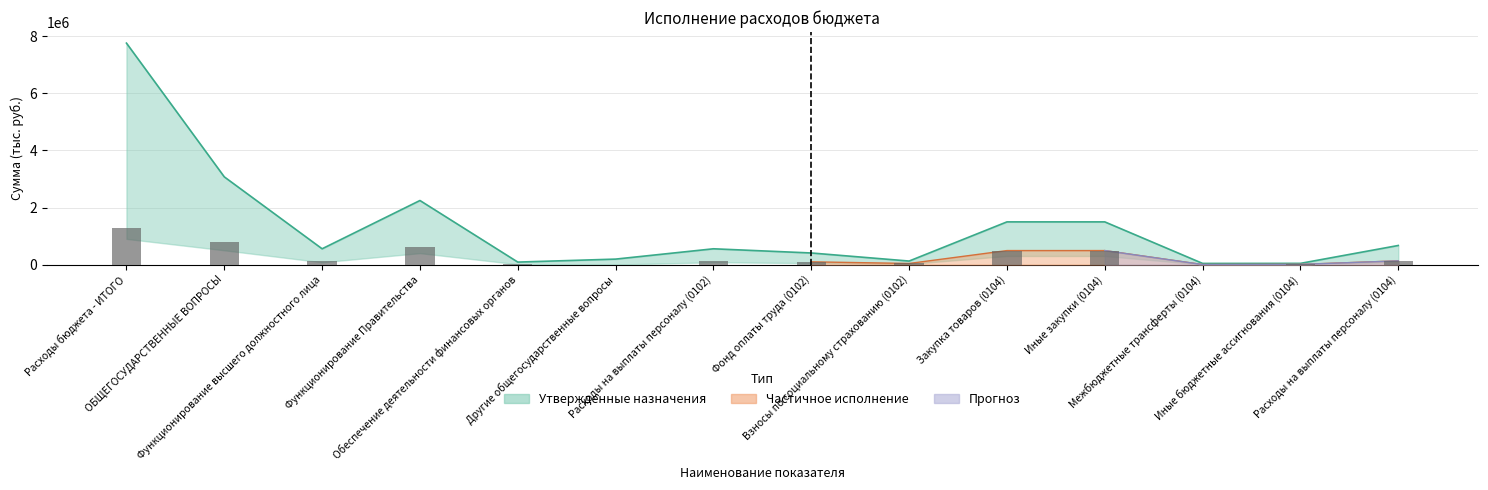

List the labels in order of value, smallest first.

Другие общегосударственные вопросы, Межбюджетные трансферты (0104), Иные бюджетные ассигнования (0104), Обеспечение деятельности финансовых органов, Взносы по социальному страхованию (0102), Фонд оплаты труда (0102), Расходы на выплаты персоналу (0104), Функционирование высшего должностного лица, Расходы на выплаты персоналу (0102), Закупка товаров (0104), Иные закупки (0104), Функционирование Правительства, ОБЩЕГОСУДАРСТВЕННЫЕ ВОПРОСЫ, Расходы бюджета - ИТОГО